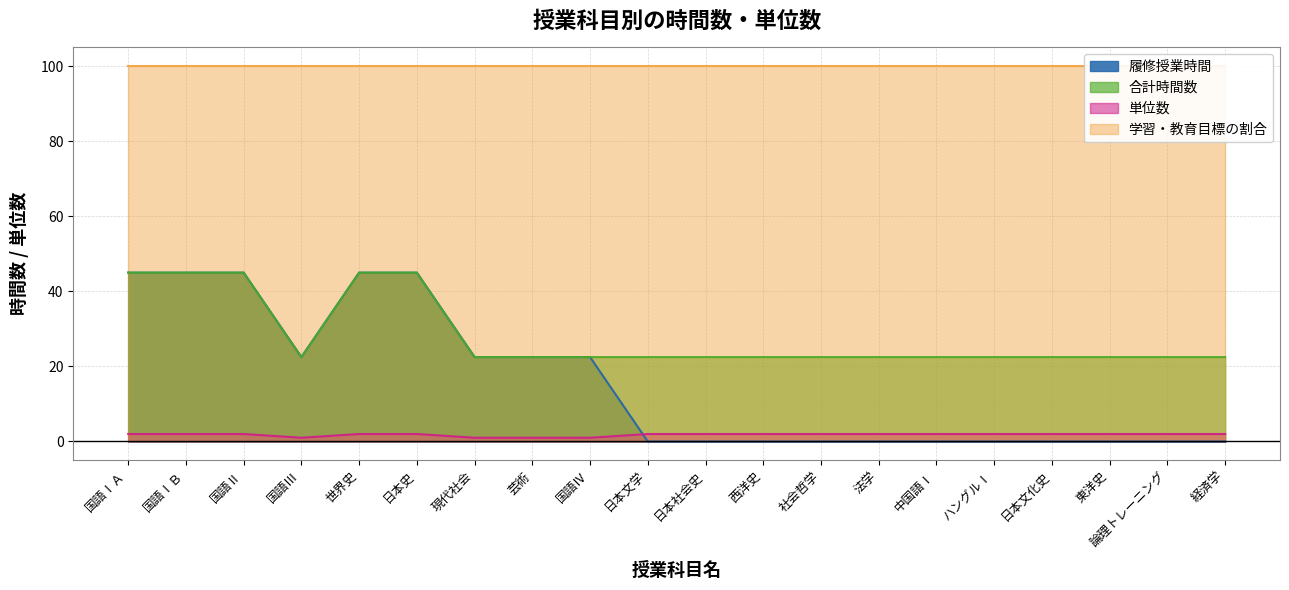

What value does the 合計時間数 series have at 日本史?

45.0